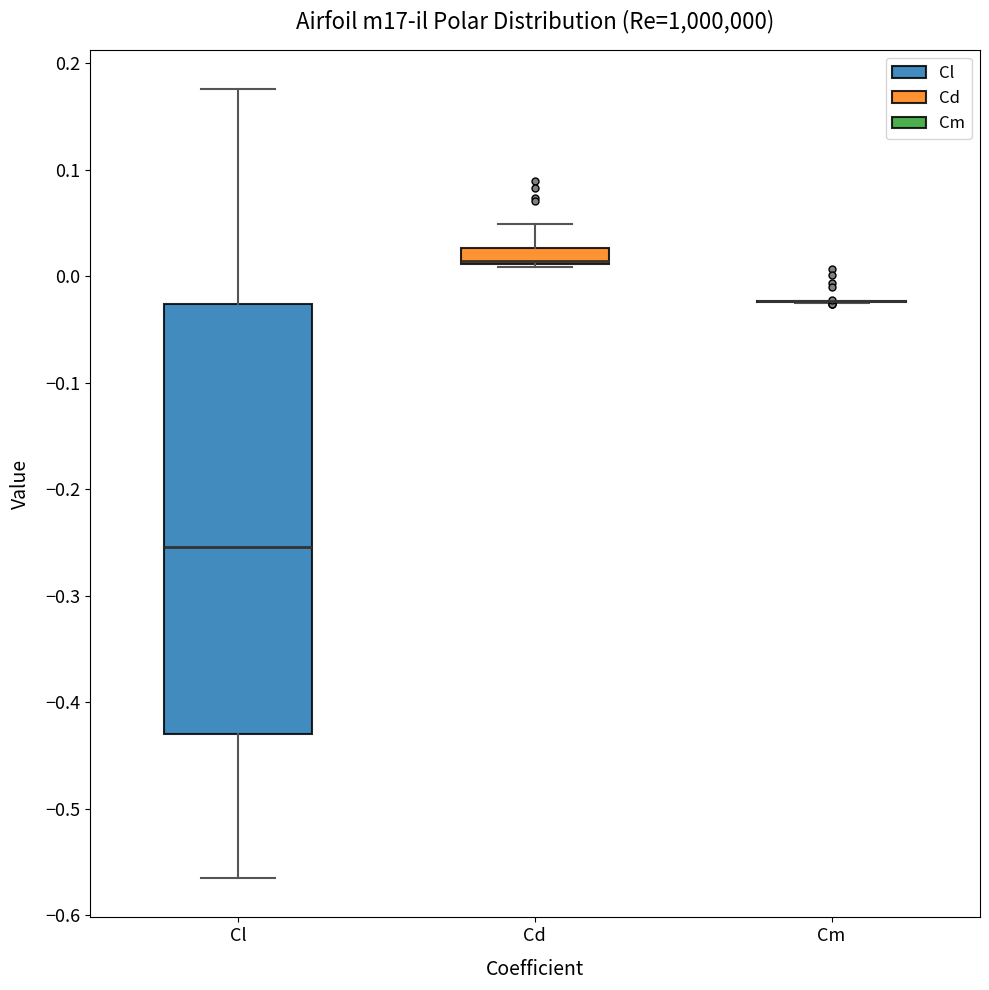

Reading left to right, transcribe this box plot: for each box, give where its median line is, the range the box spans, and where its two whiskers end, as read against the y-axis. The values are not printed on the chart, so give them approximately, as read against the axis.

Cl: median -0.25, box -0.43 to -0.03, whiskers -0.57 to 0.18
Cd: median 0.01 (just above the box's lower edge), box 0.01 to 0.03, whiskers 0.01 to 0.05
Cm: box collapsed to a line at -0.02, whiskers -0.02 to -0.02